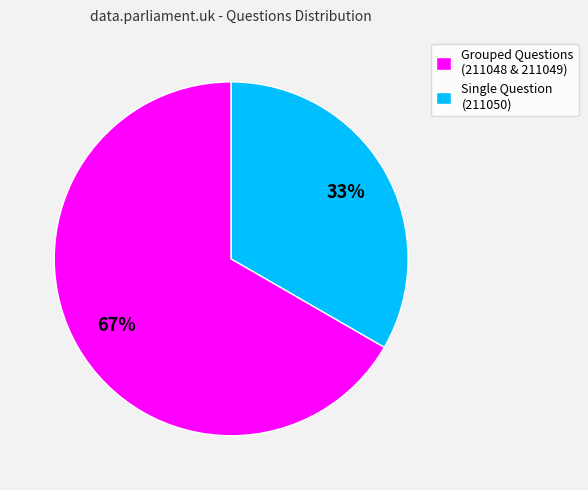

To the nearest percent, what percentage of the pie is Grouped Questions (211048 & 211049)?

67%